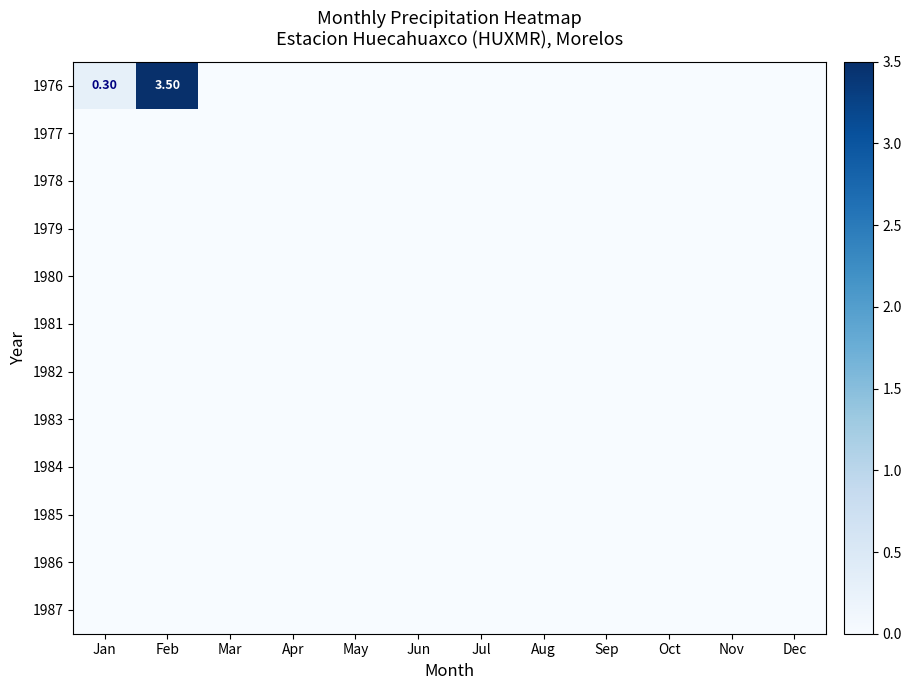

List the series in order of their peak value, highest first.

1976, 1977, 1978, 1979, 1980, 1981, 1982, 1983, 1984, 1985, 1986, 1987